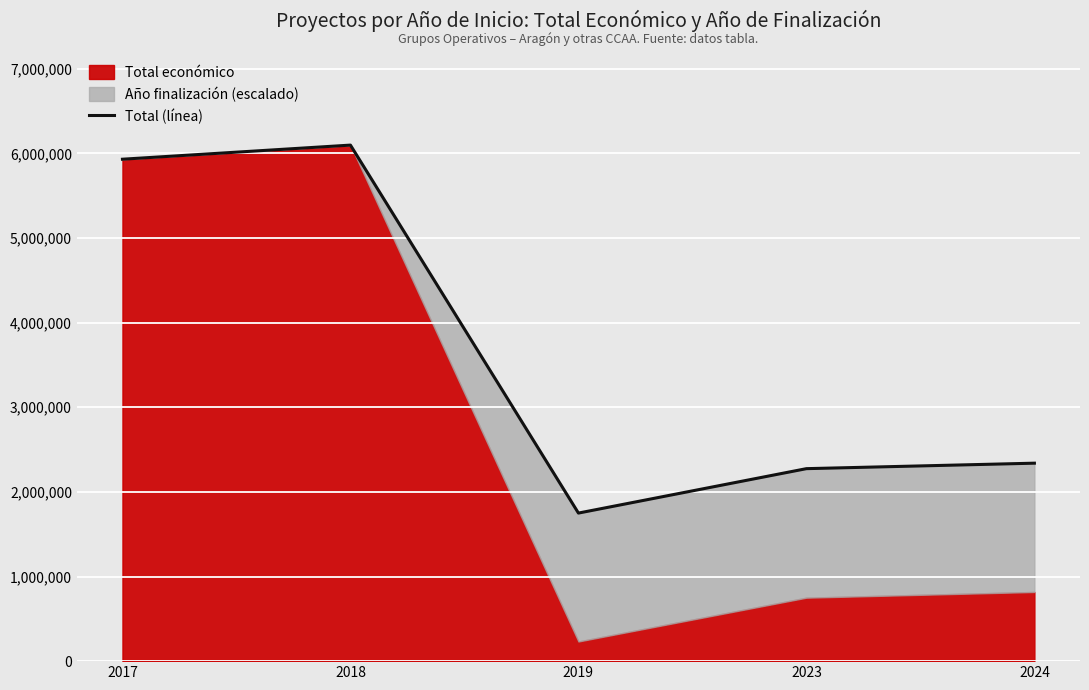

What is the value of the 3rd point from the left?

1749424.8